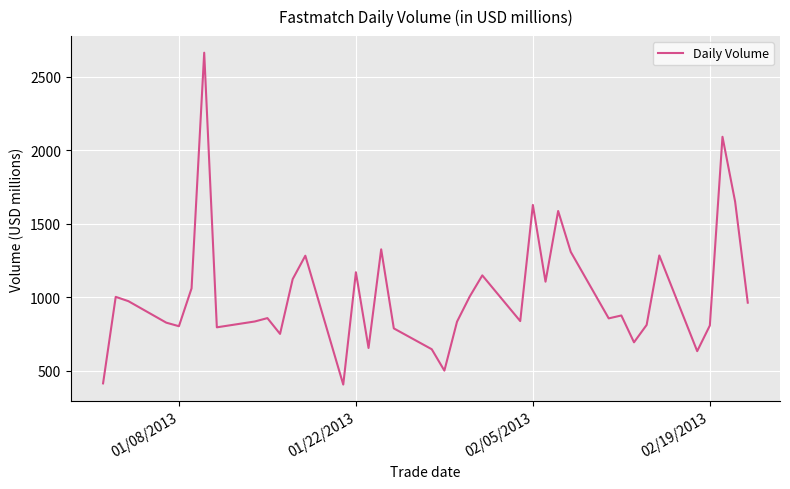

What is the smallest value displayed?

404.8